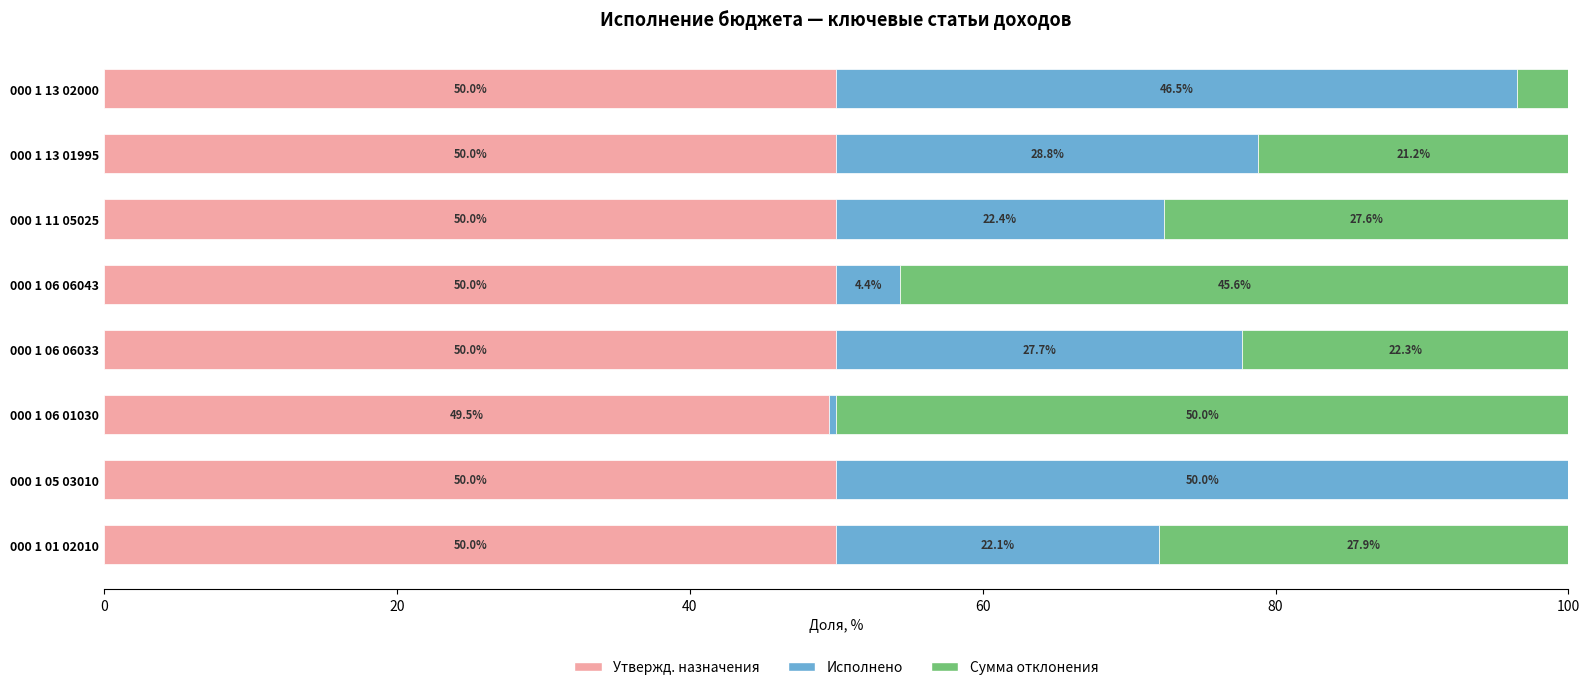

The value of Утвержд. назначения at 000 1 06 06033 is 50.0. True or false?

True